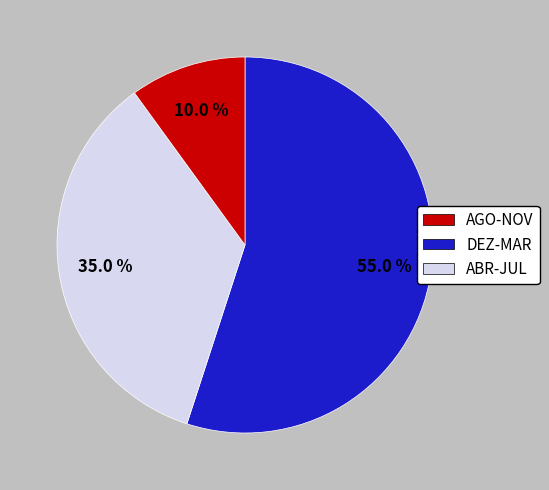

Is there any slice that represents more than half of the pie?

Yes